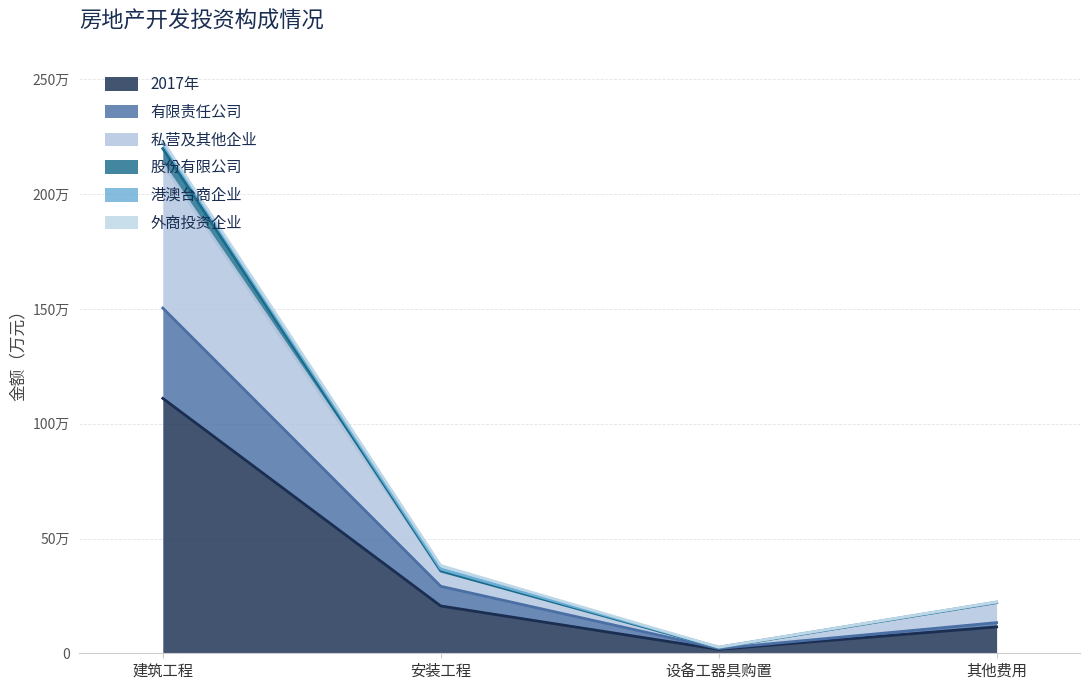

True or false: 有限责任公司 and 股份有限公司 intersect in this chart.

False